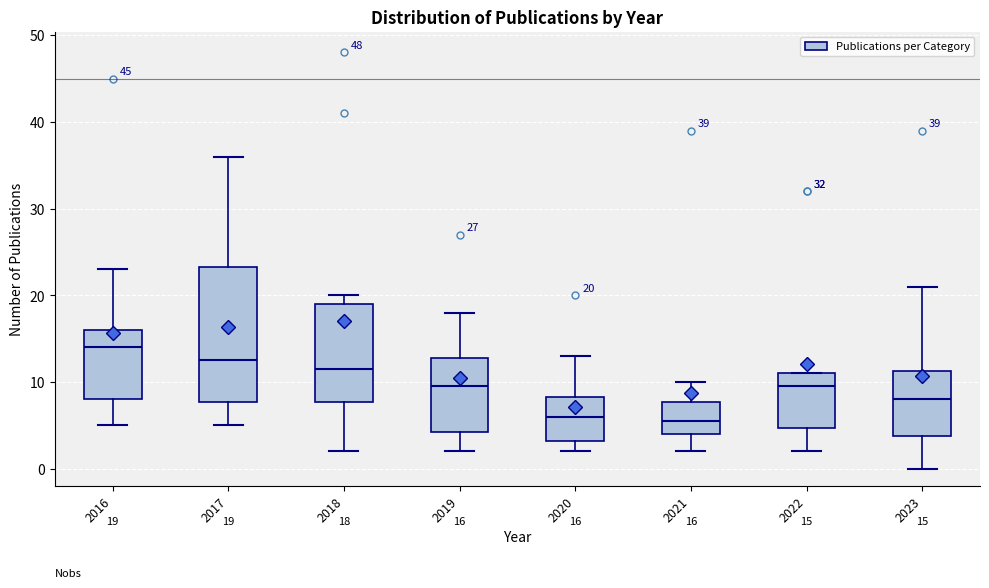

Which box is the tallest, from its lower edge to its upper edge?

2017